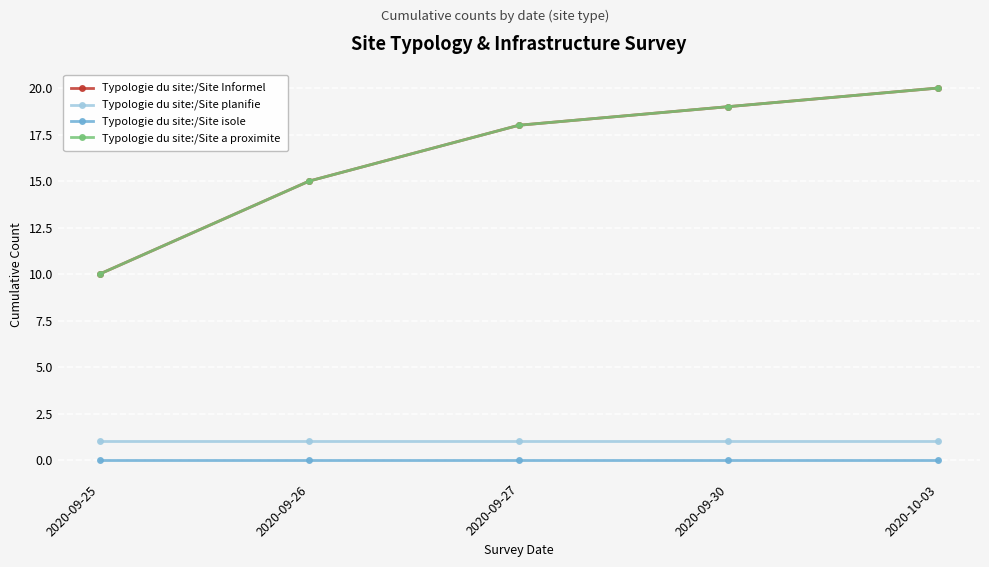

Is the value of Typologie du site:/Site a proximite at 2020-09-26 greater than the value of Typologie du site:/Site planifie at 2020-09-25?

Yes